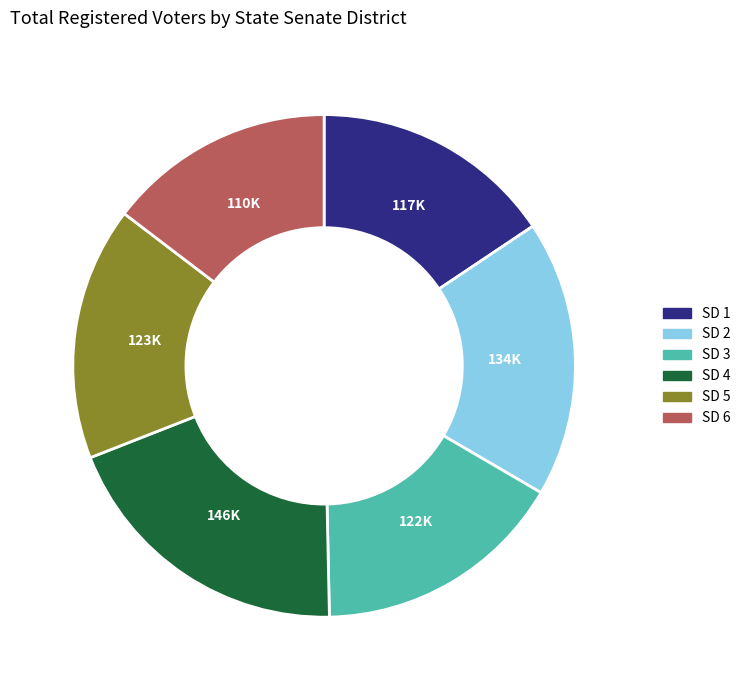

How many slices are in this pie chart?

6